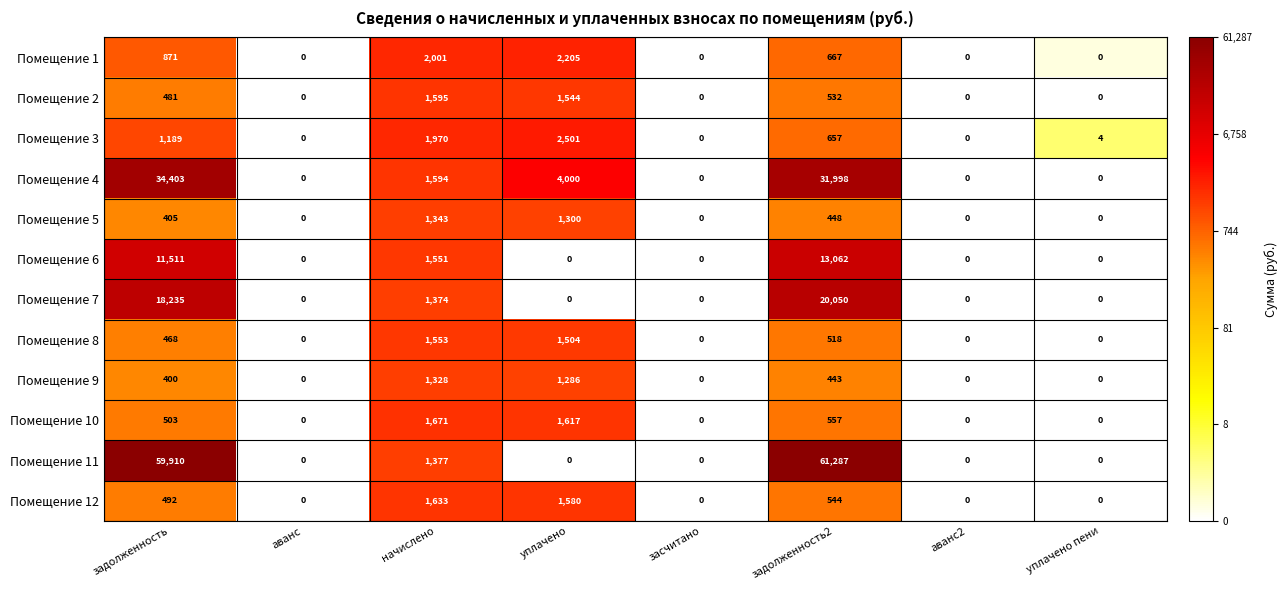

Which series has the widest spread of values?

Помещение 11